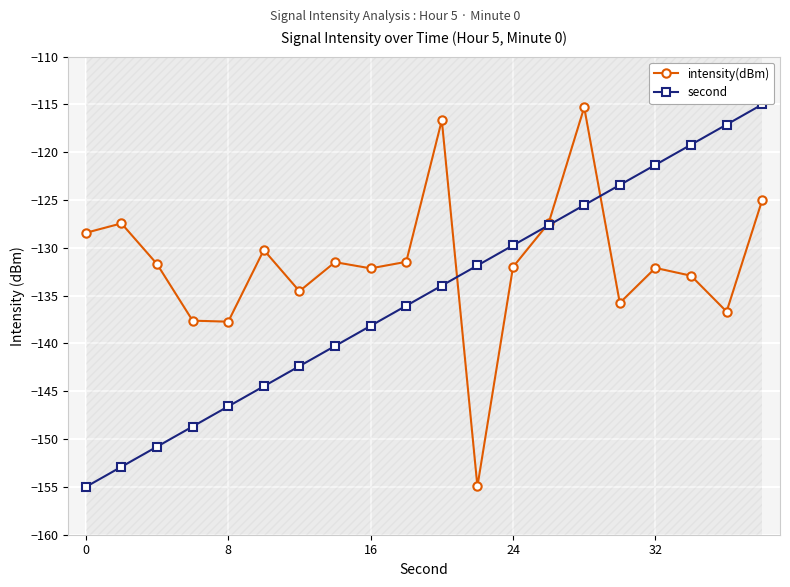

How many data points does each series have?

20